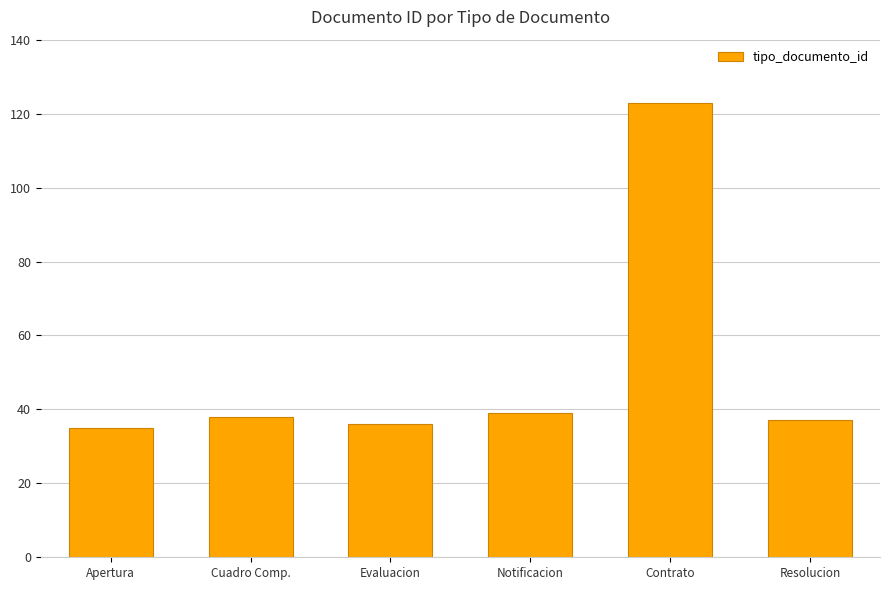

Read the value at Cuadro Comp..

38